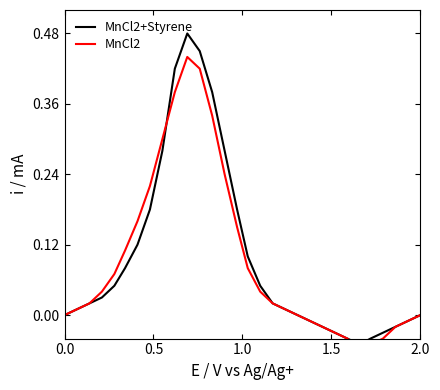

What is the difference between the maximum and minimum values in the MnCl2+Styrene series?

0.5